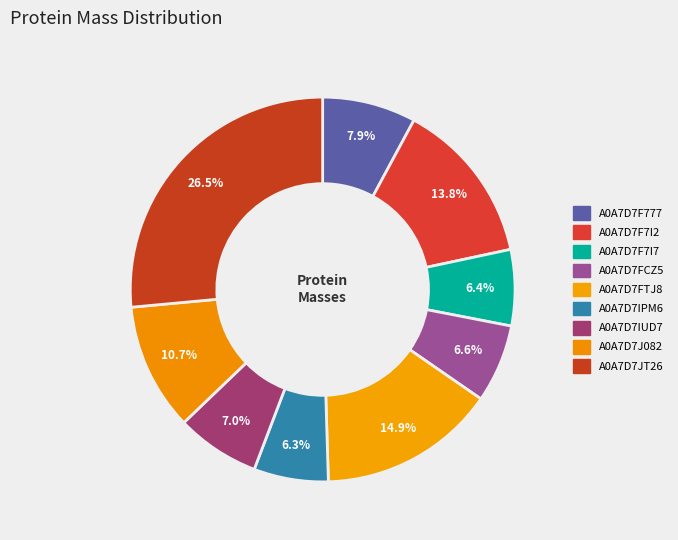

Which category has the smallest portion of the pie?

A0A7D7IPM6